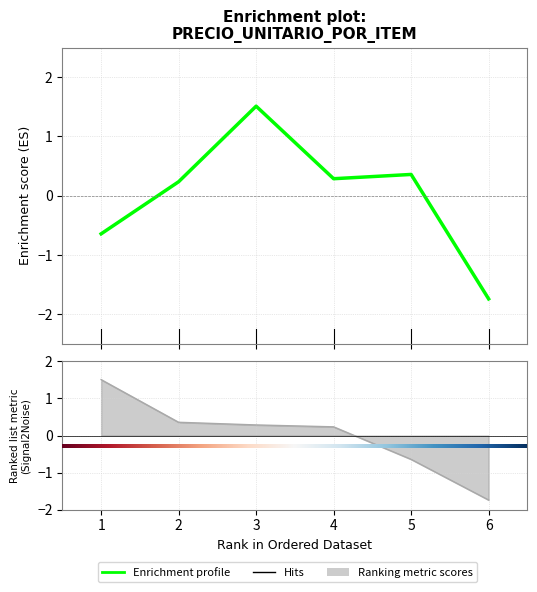

Reading left to right, transcribe all the data shown in this chart.

-0.6	0.2	1.5	0.3	0.4	-1.7